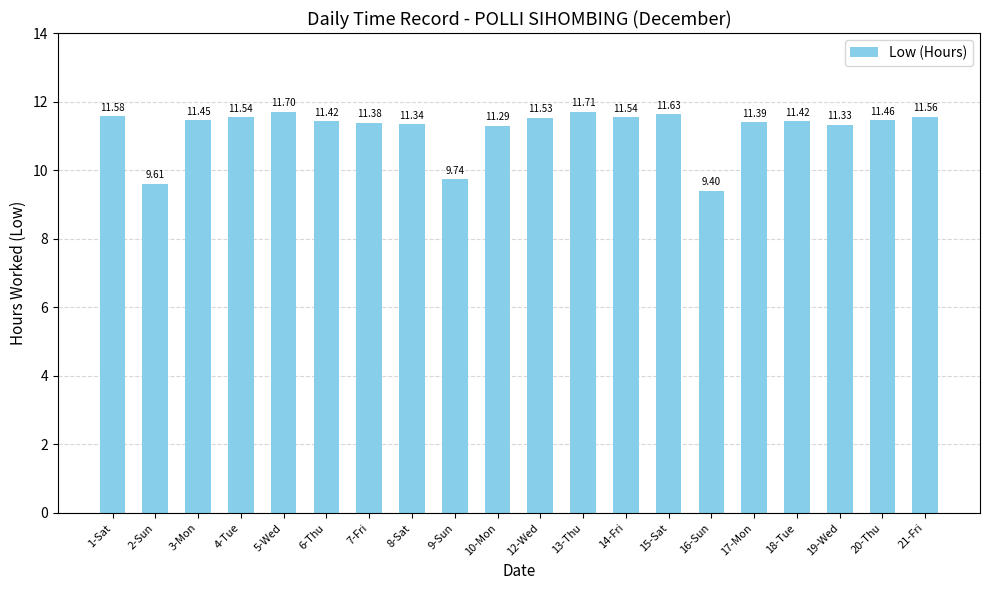

What is the change in value from 8-Sat to 9-Sun?

-1.6